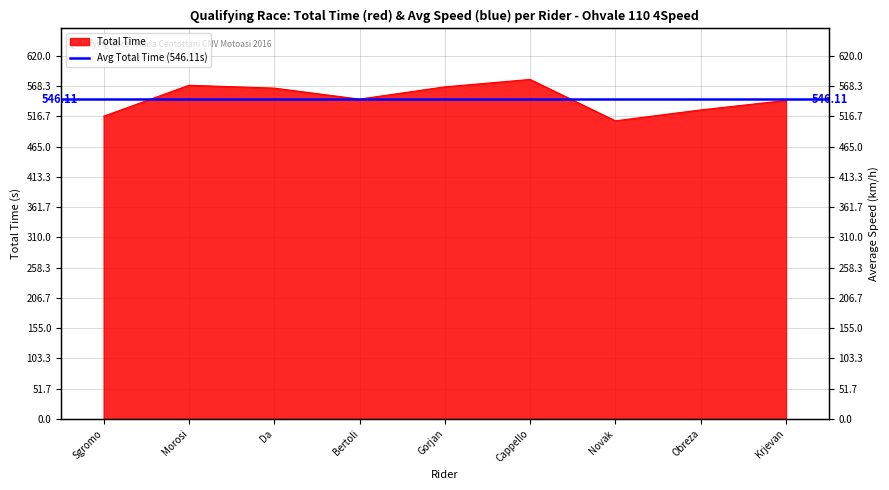

The value at Da is 564.8. True or false?

True